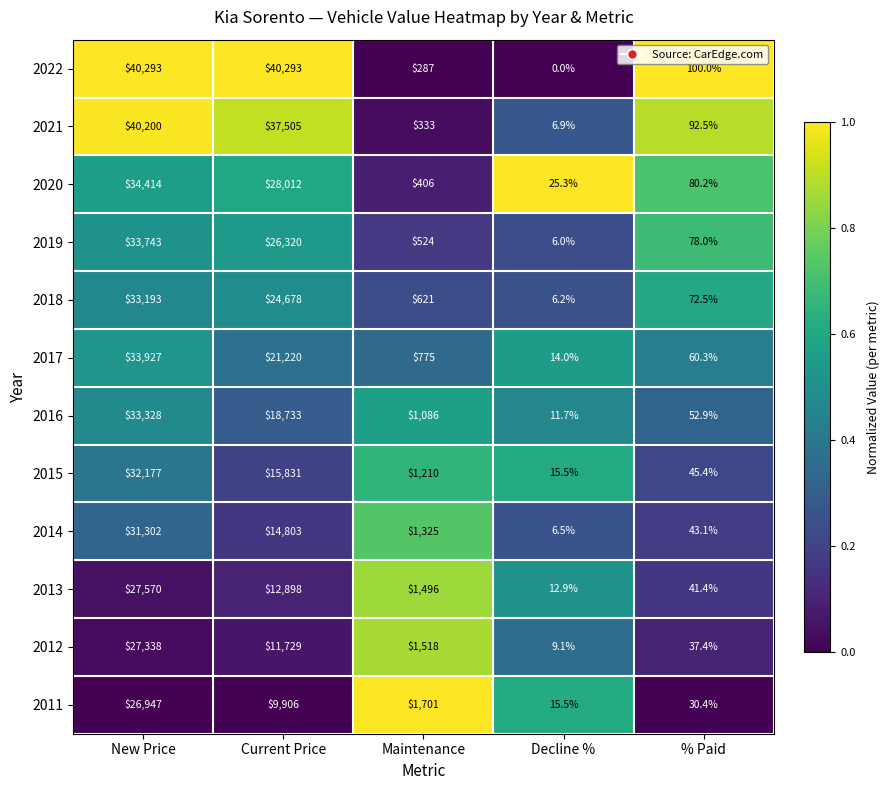

What is the difference between the second highest and minimum values in the 2013 series?

12885.1